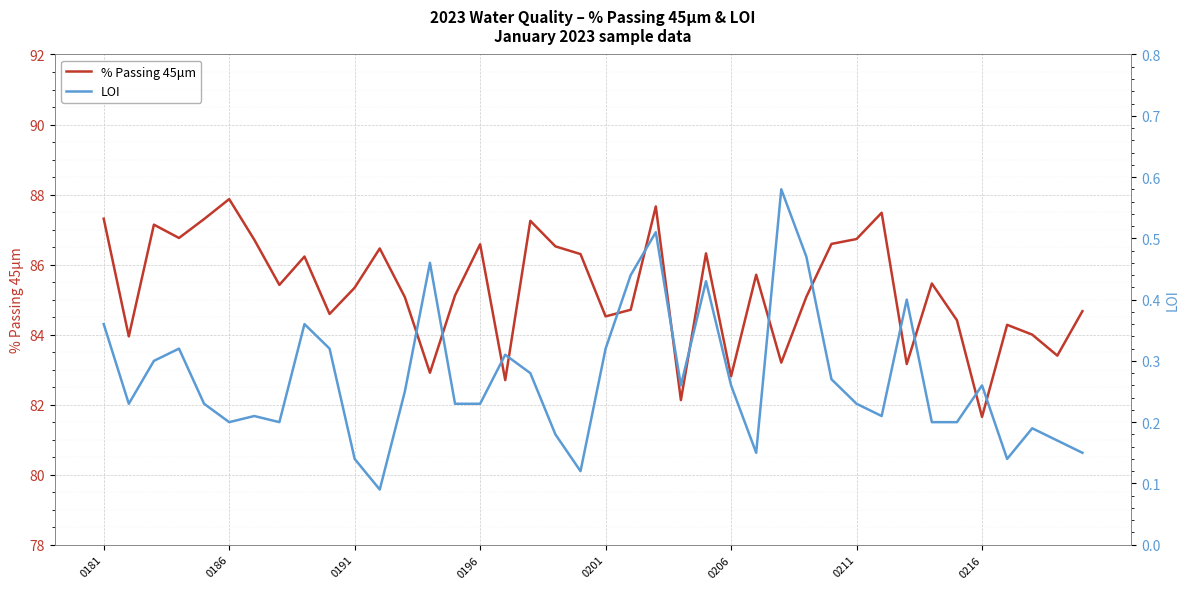

The value of % Passing 45μm at 0191 is 40.7. True or false?

False